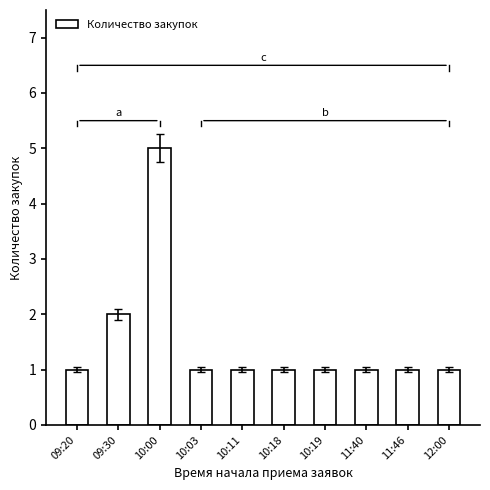

Reading left to right, extract all data points from this chart.

1	2	5	1	1	1	1	1	1	1